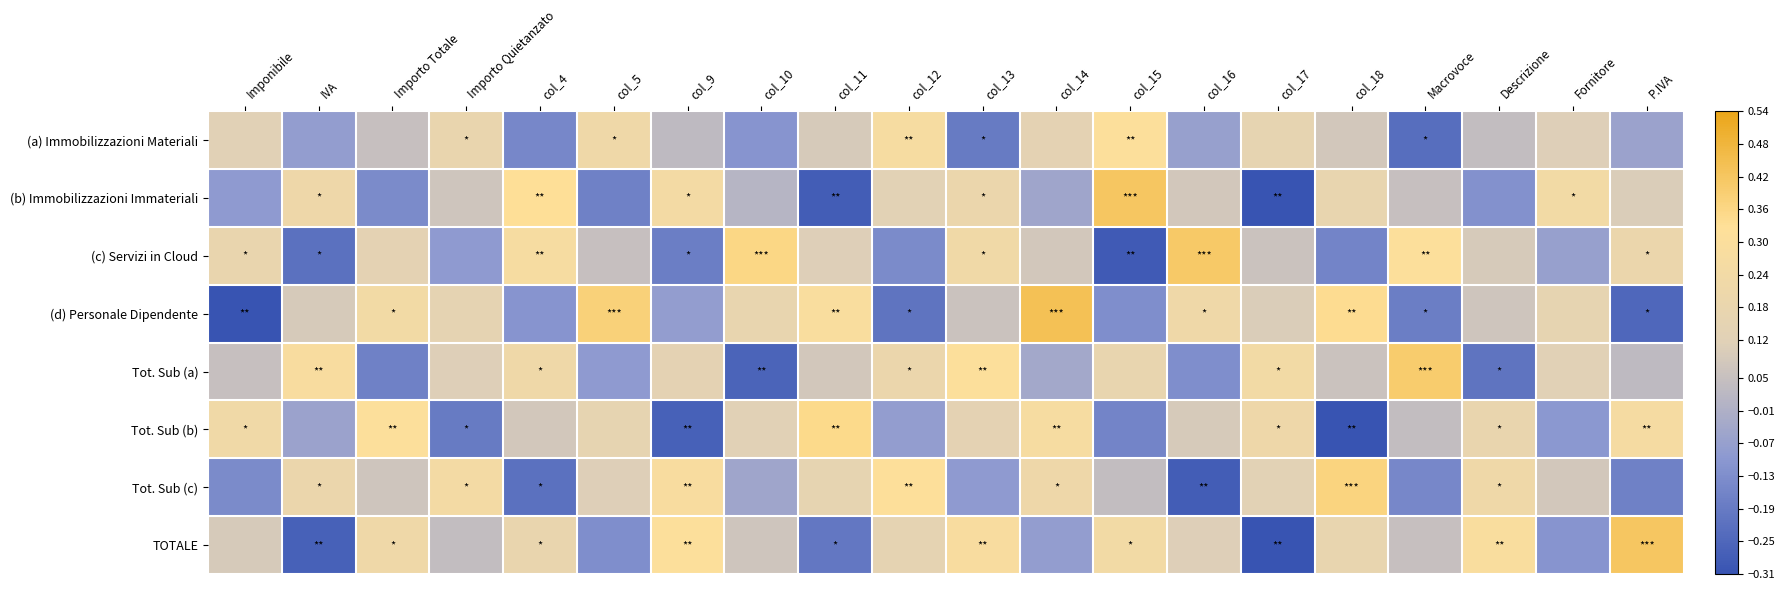

How many categories are shown in the chart?

20